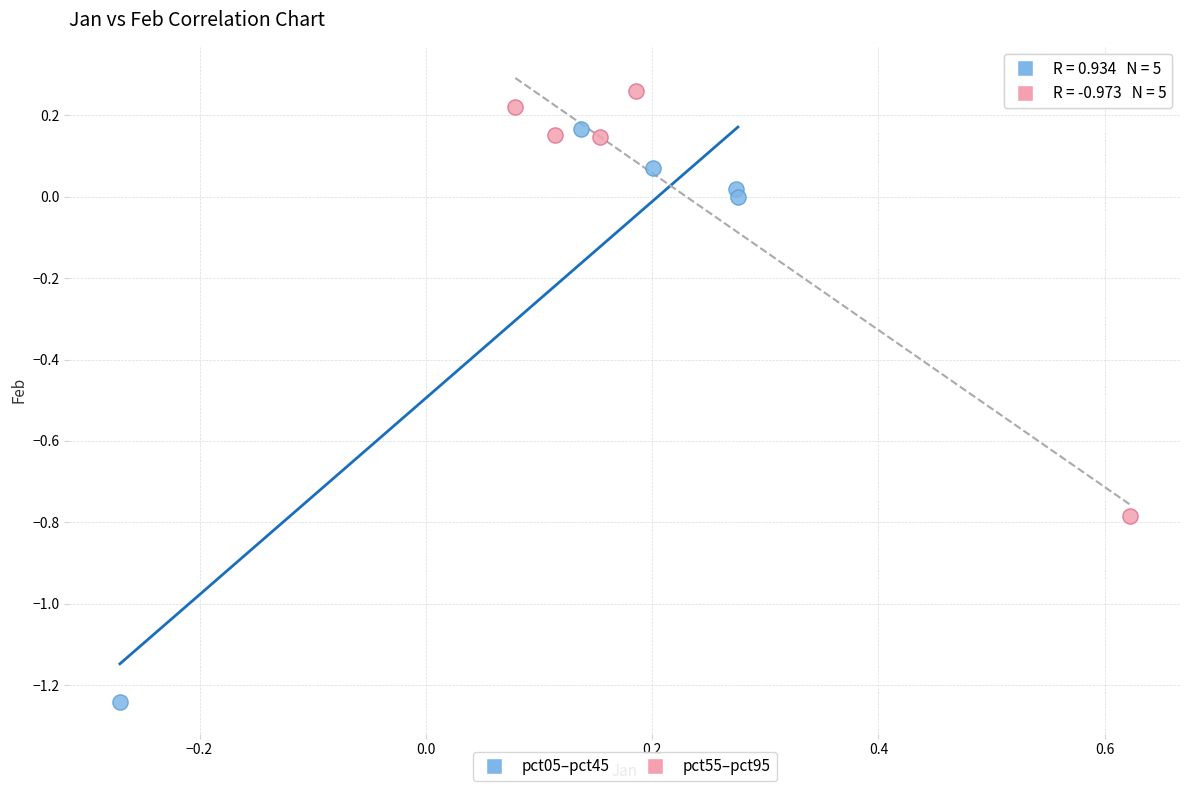

Which series reaches the minimum Y coordinate?

pct05–pct45